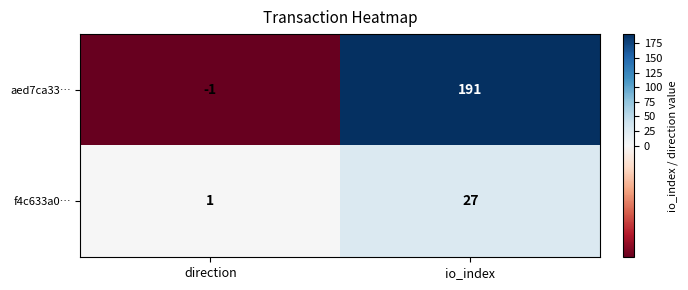

Rank the series by their average value, from highest to lowest.

aed7ca33…, f4c633a0…